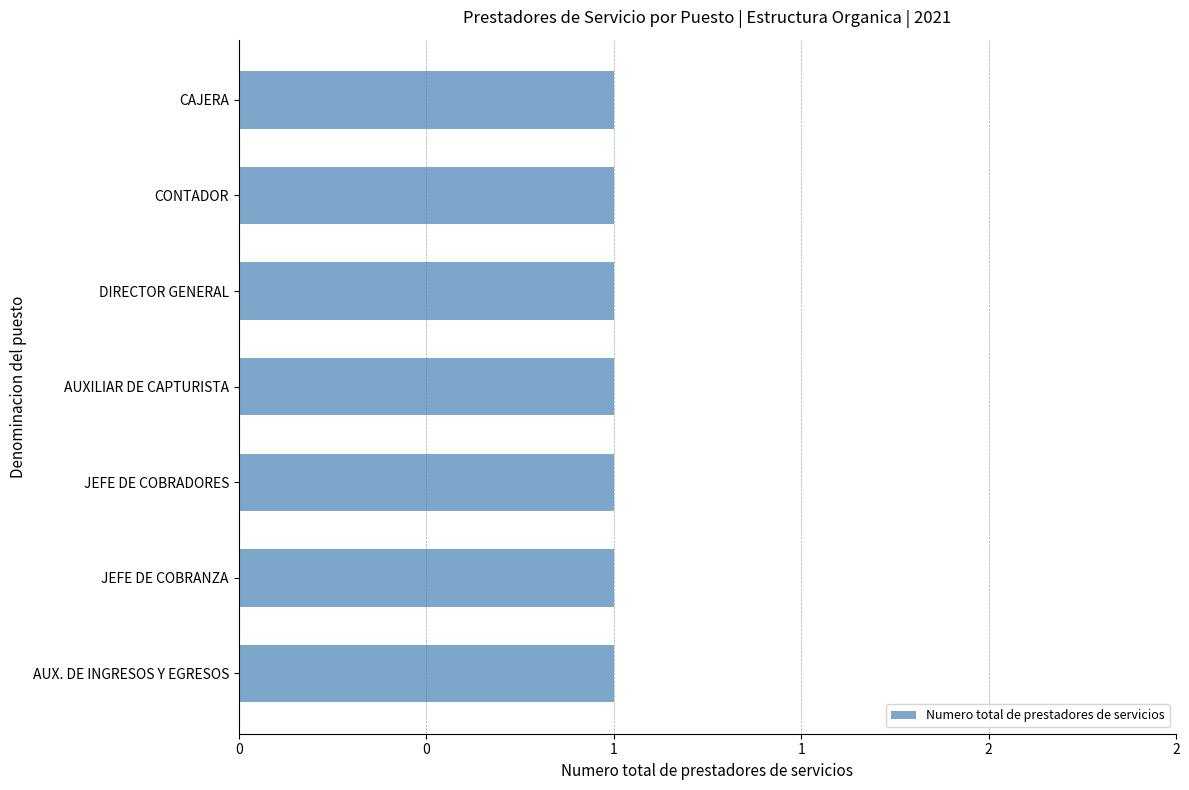

True or false: the data shows 1 at AUXILIAR DE CAPTURISTA (OROMAPAS).

True